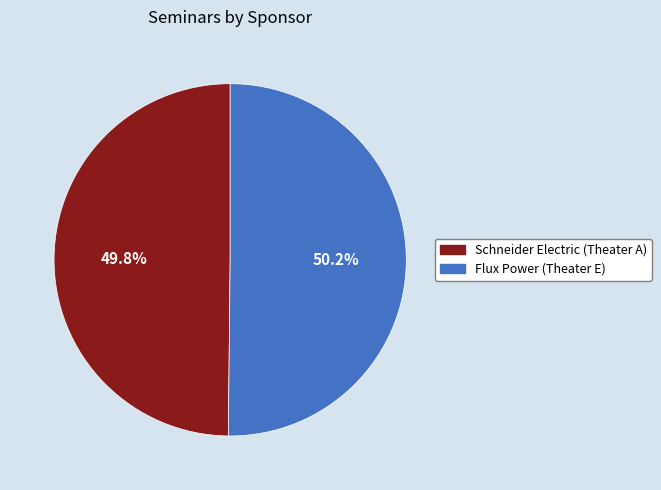

Does any single category account for the majority?

Yes